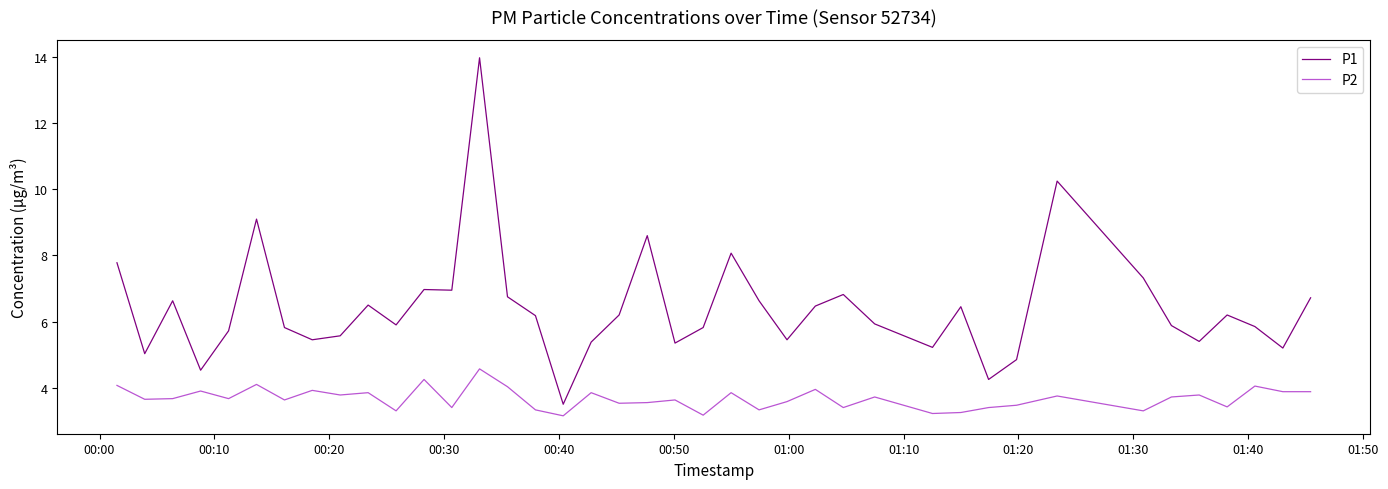

True or false: P1 and P2 intersect in this chart.

False